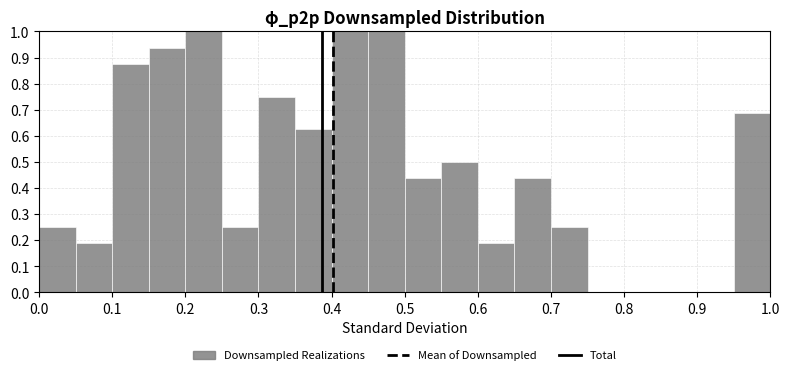

What is the height of the bar covering 0.20 to 0.25 on the x-axis? The values are not printed on the chart, so give them approximately, as read against the axis.

1.00